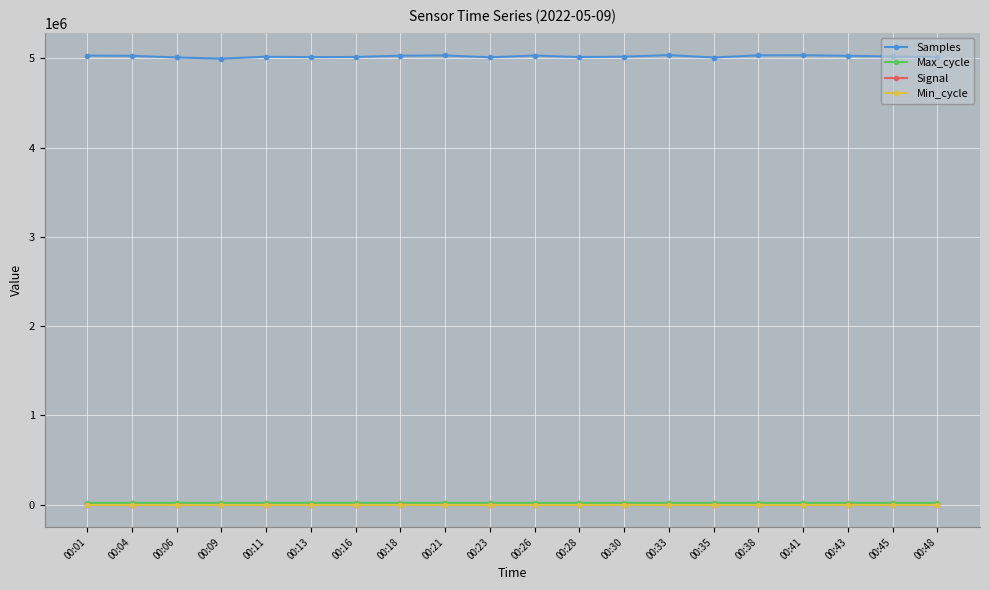

True or false: Max_cycle has more than 1 points higher than both neighbors.

True